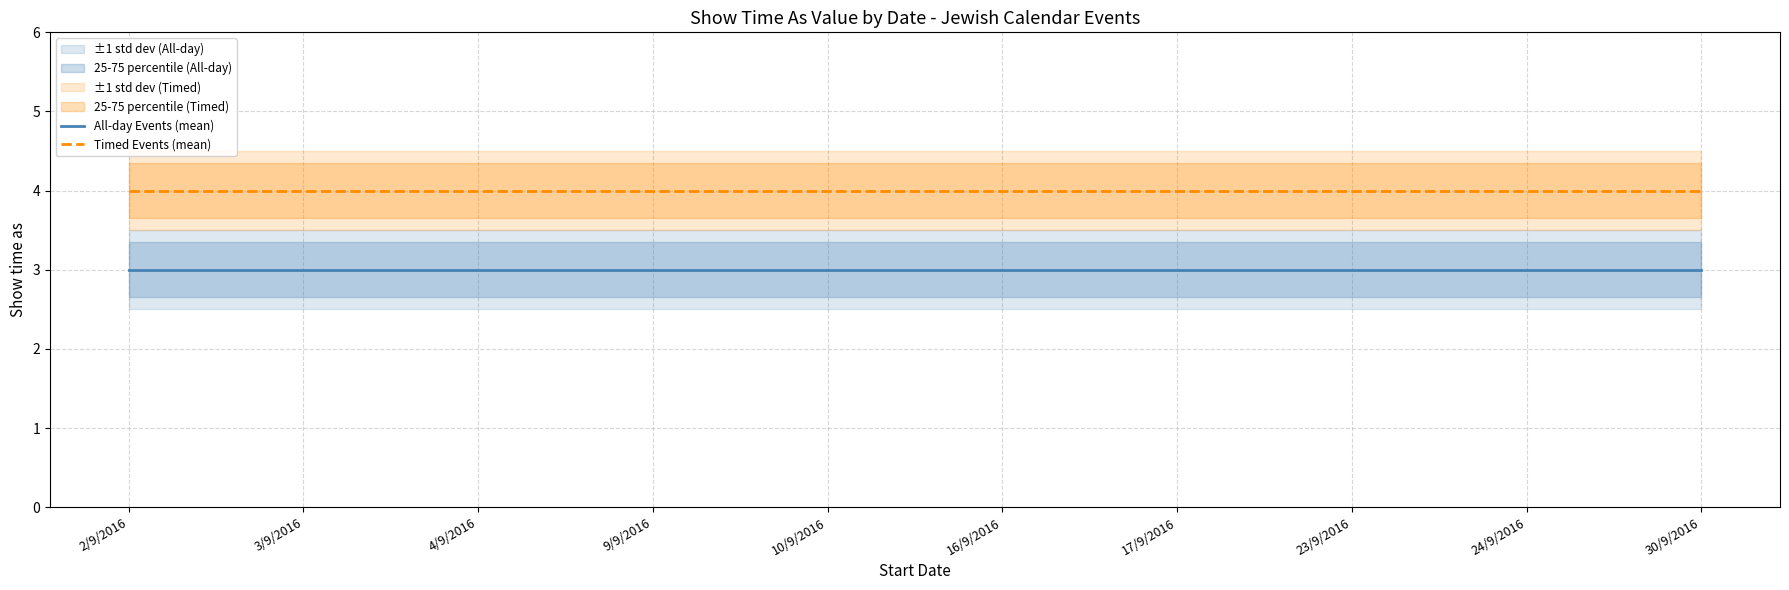

What is the value of the All-day Events (mean) point at the 3rd from the left?

3